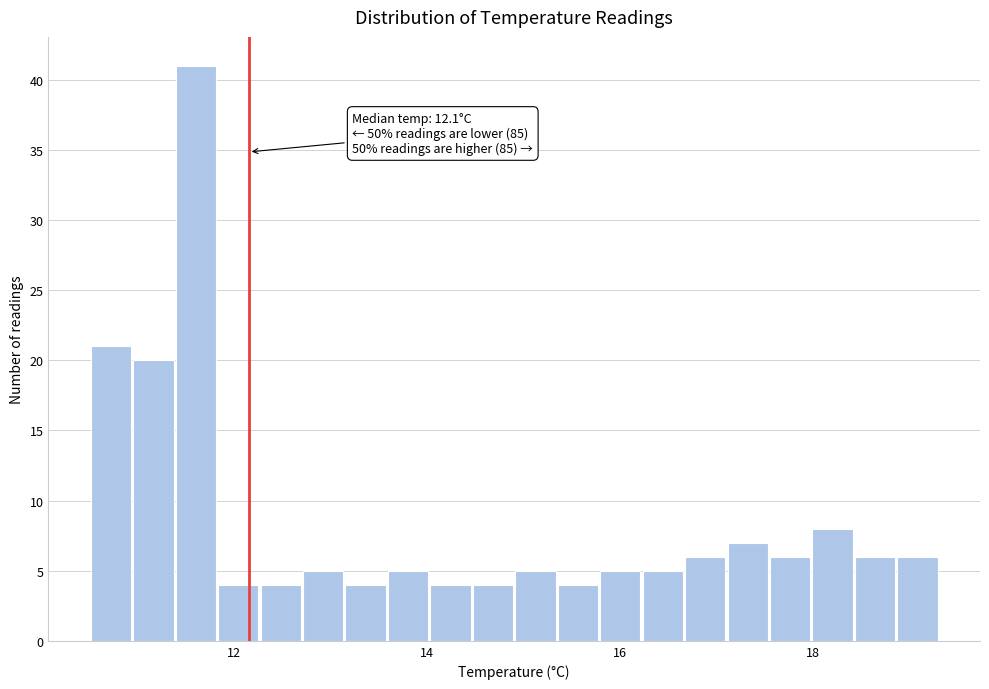

Read against the x-axis, roughly where is the centre of the tallest bar?

11.6